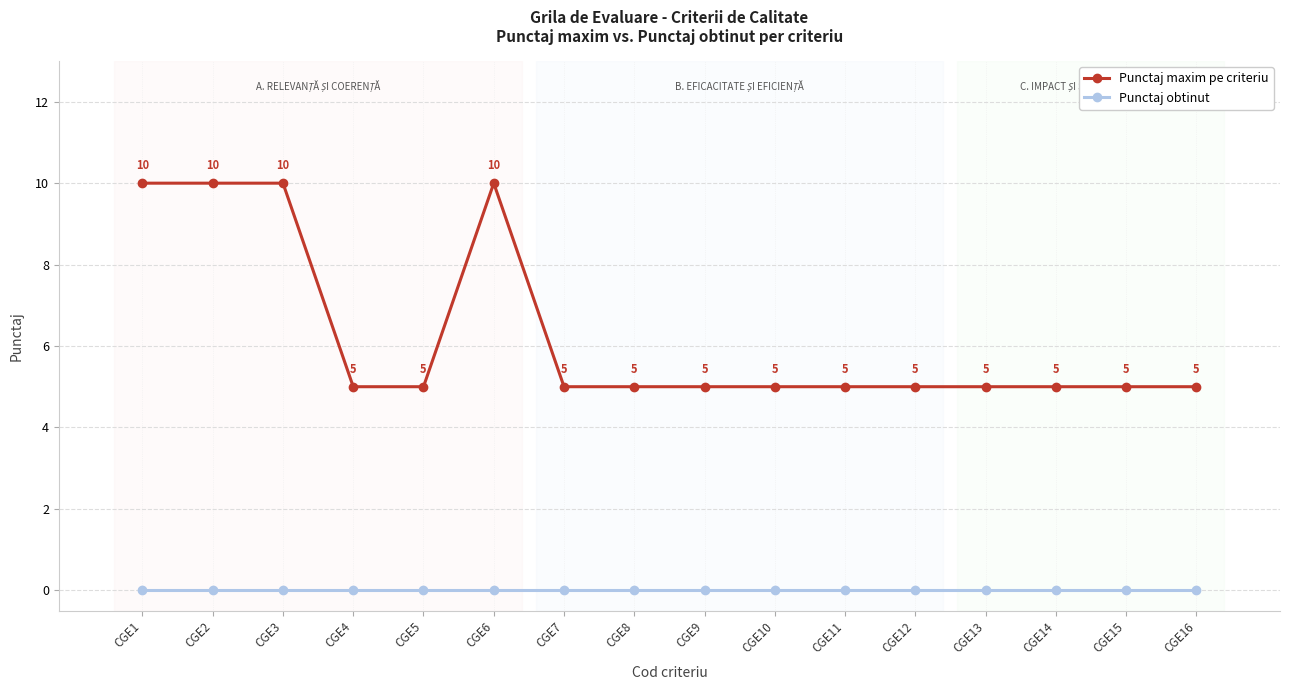

Is the value of Punctaj maxim pe criteriu at CGE6 greater than the value of Punctaj obtinut at CGE4?

Yes